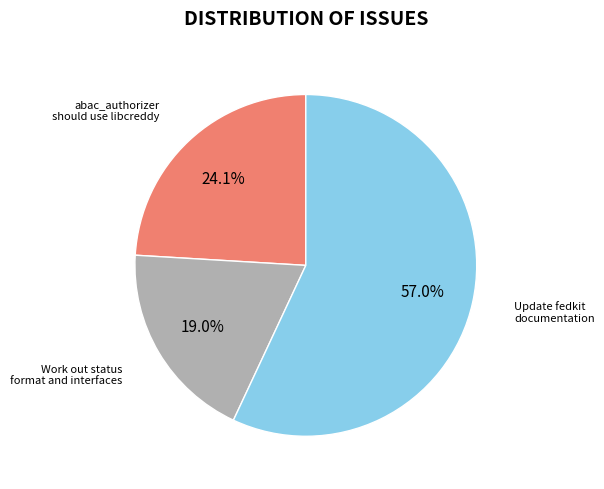

Is there any slice that represents more than half of the pie?

Yes